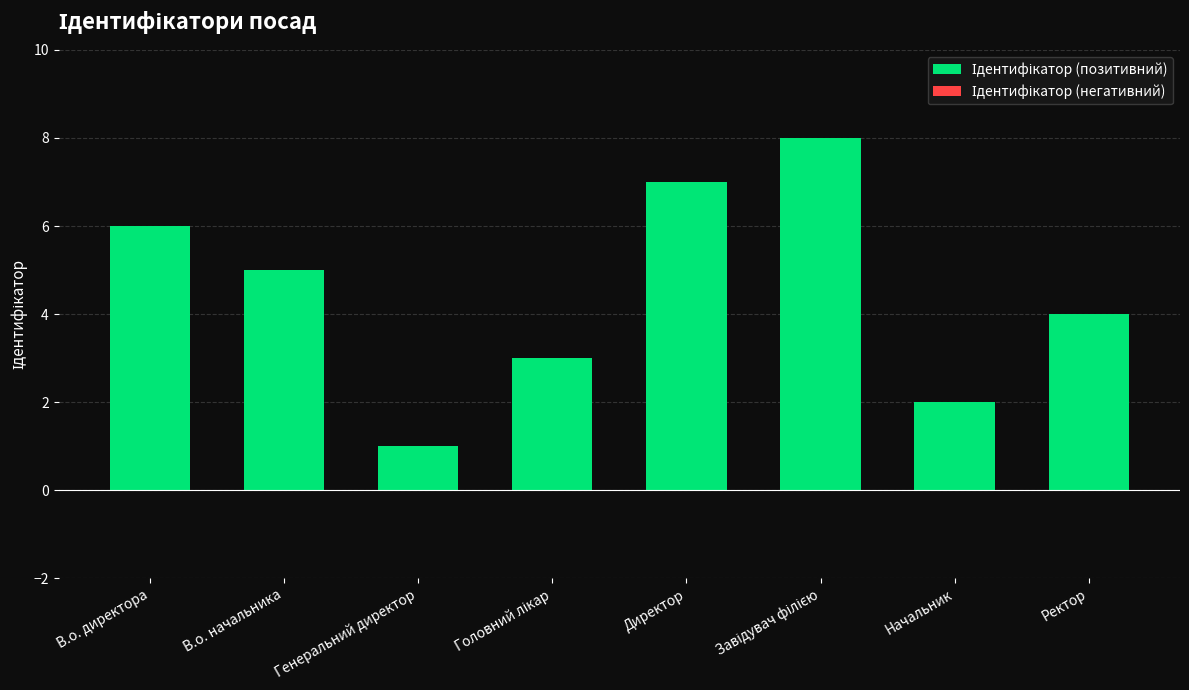

Approximately how many times larger is the value at Начальник compared to Директор?

0.3